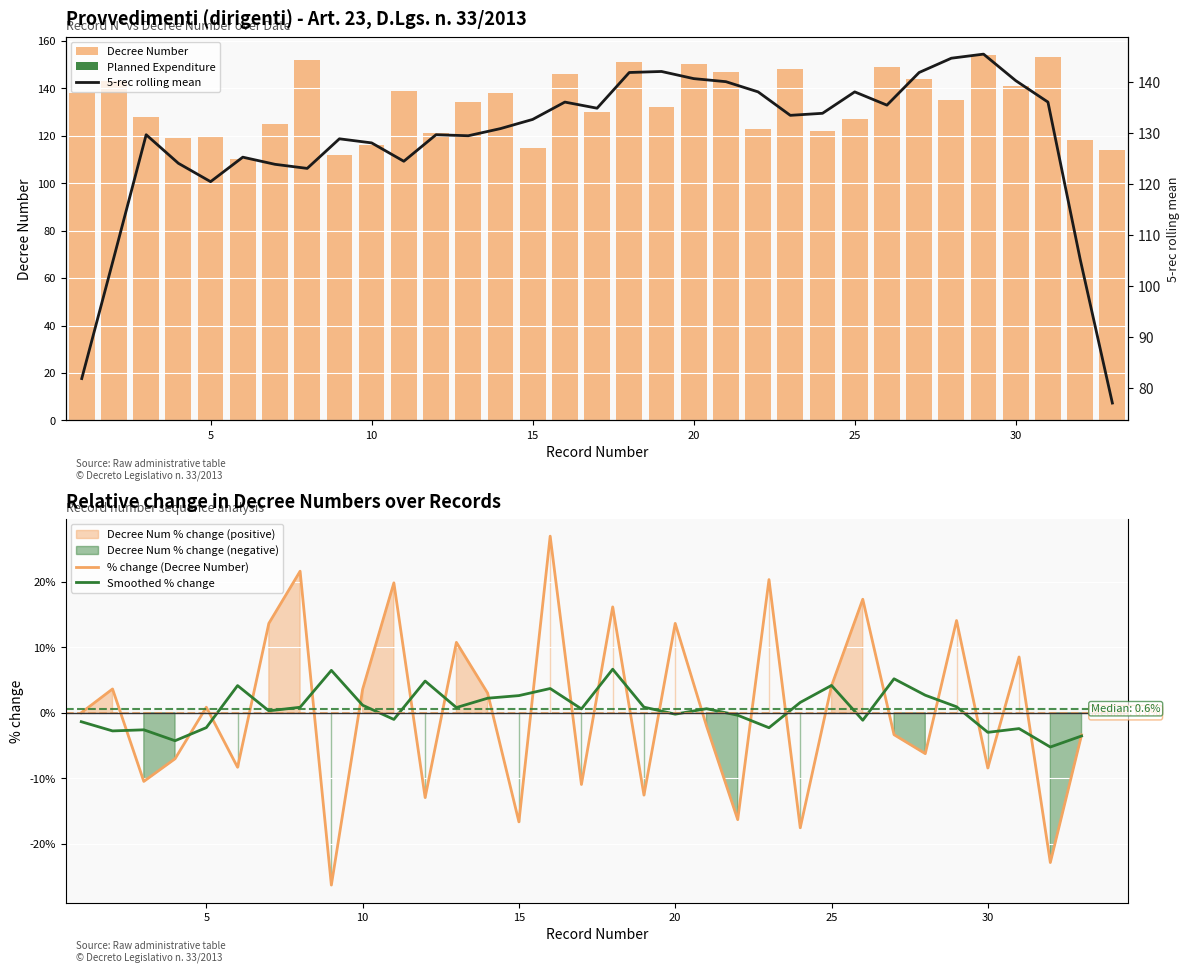

The Decree Number series shows 159 at 15. True or false?

False